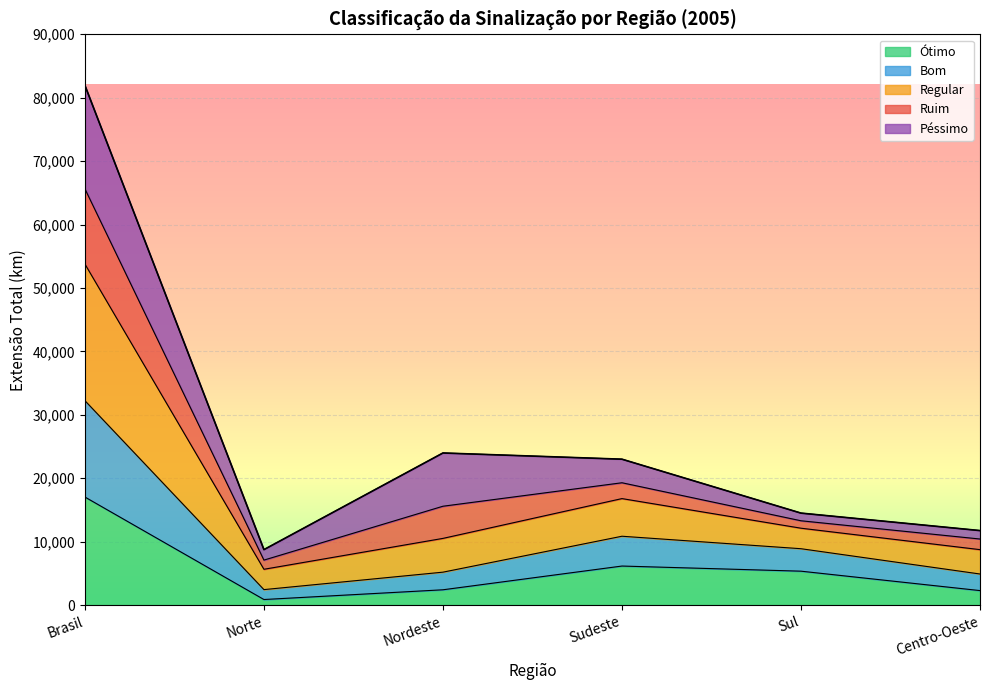

What value does the Ótimo series have at Nordeste?

2403